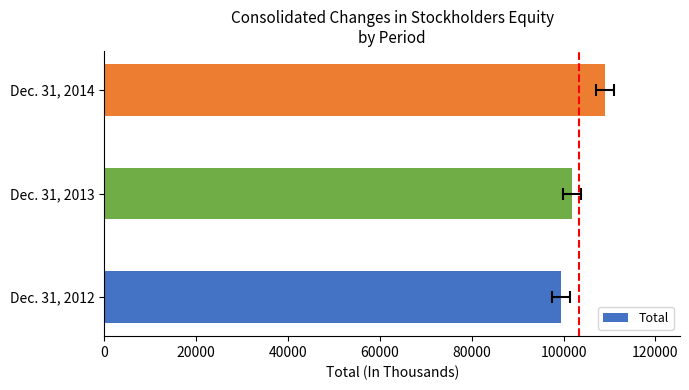

Read the value at Dec. 31, 2012, to the nearest 10.

99420